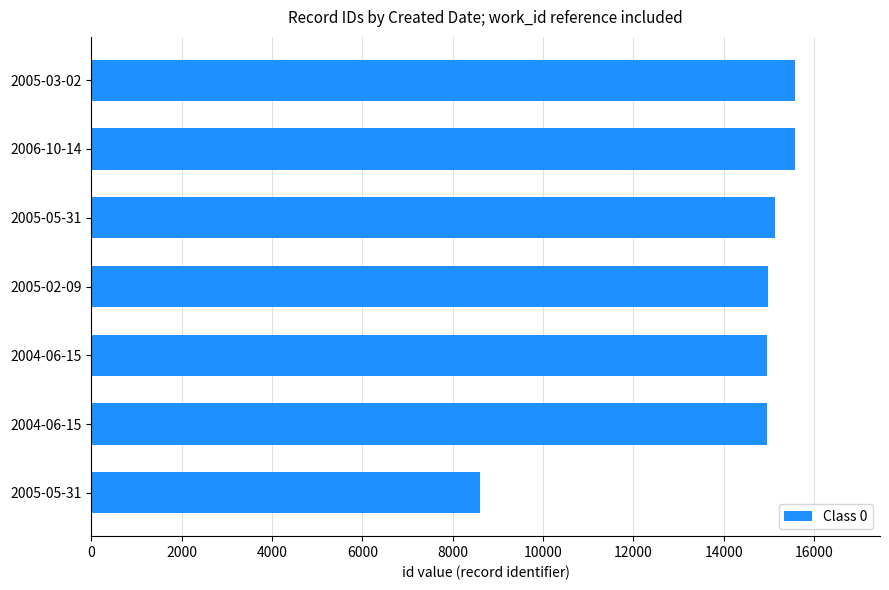

How many values are below 14969?

3